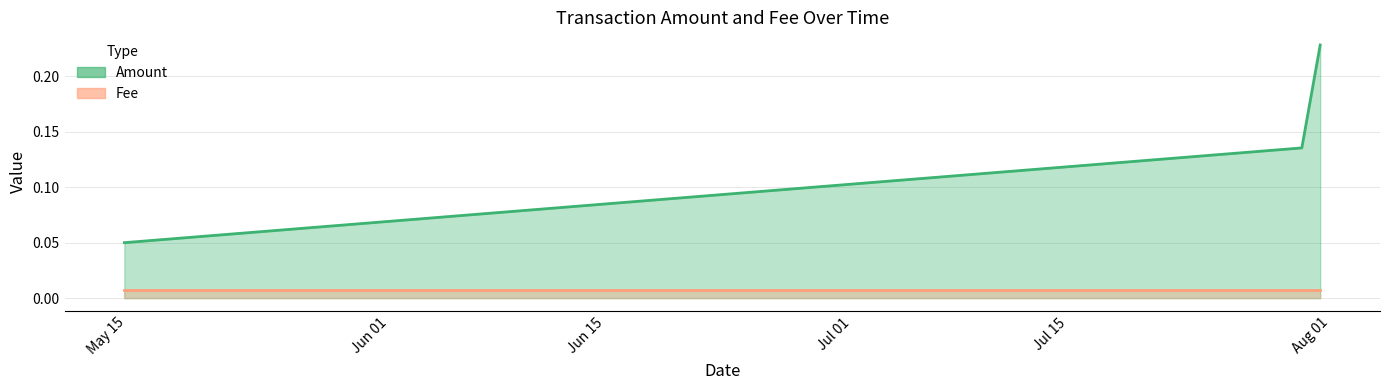

How many categories are shown in the chart?

4